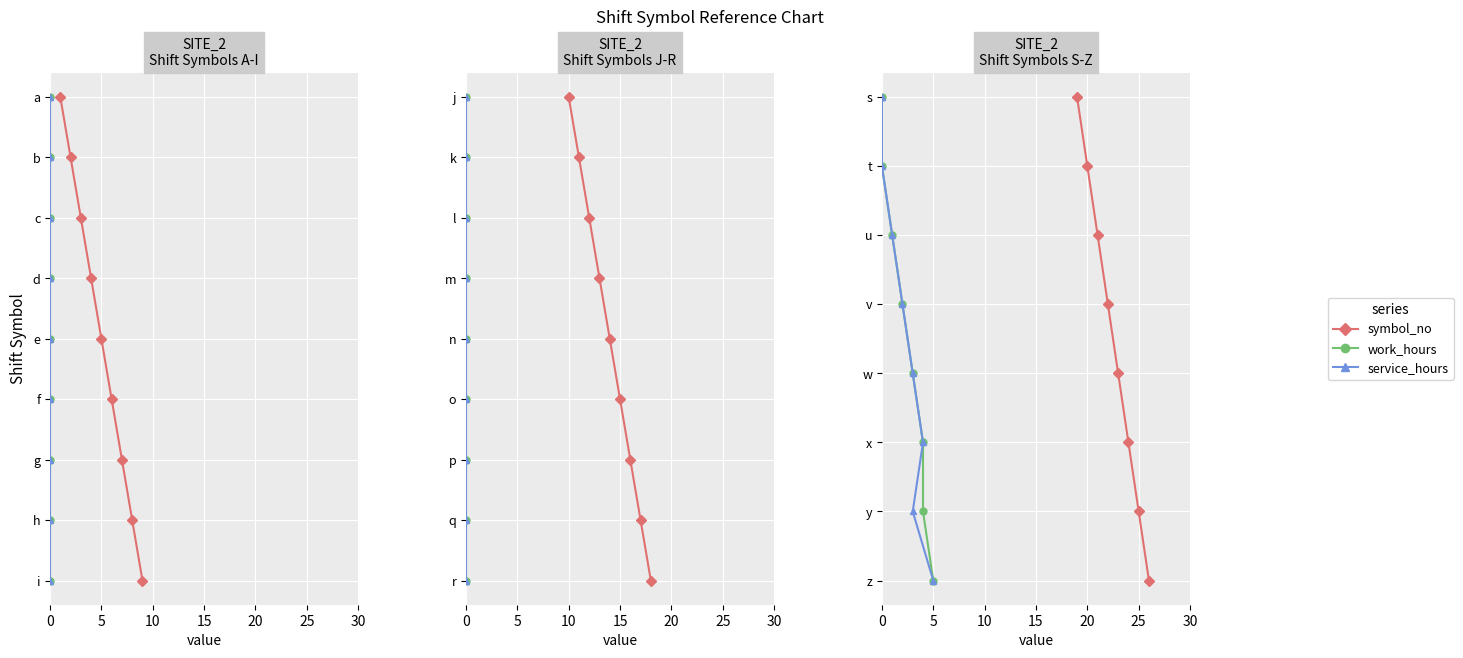

The work_hours series shows 1 at 25. True or false?

False